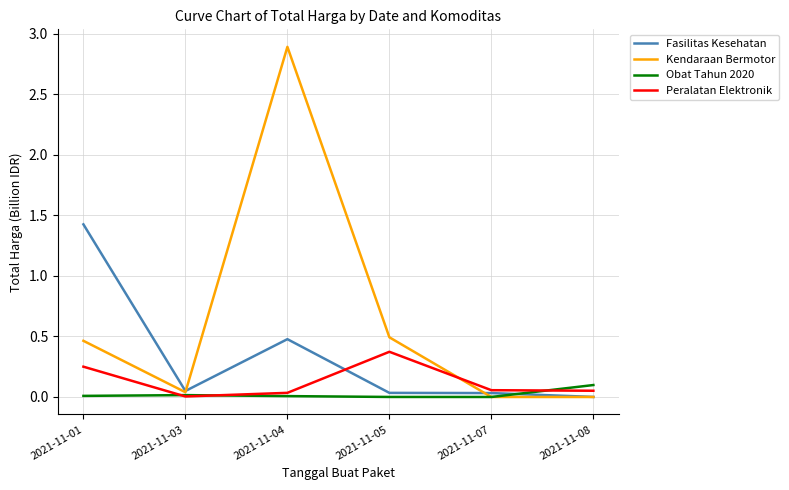

At how many categories does at least one series exceed 1?

2